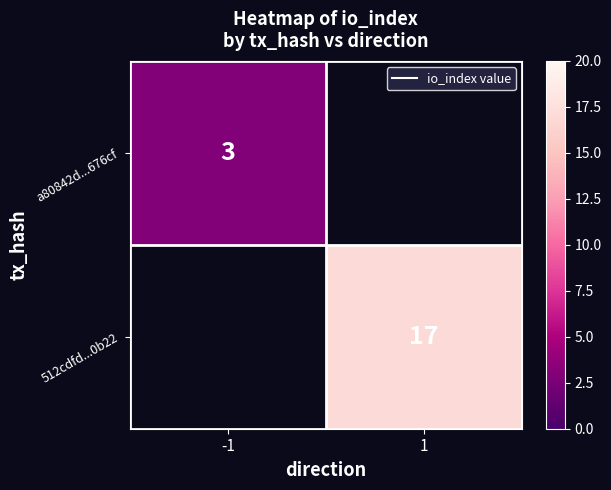

Is the value of 512cdfd...0b22 at -1 greater than the value of a80842d...676cf at 1?

No